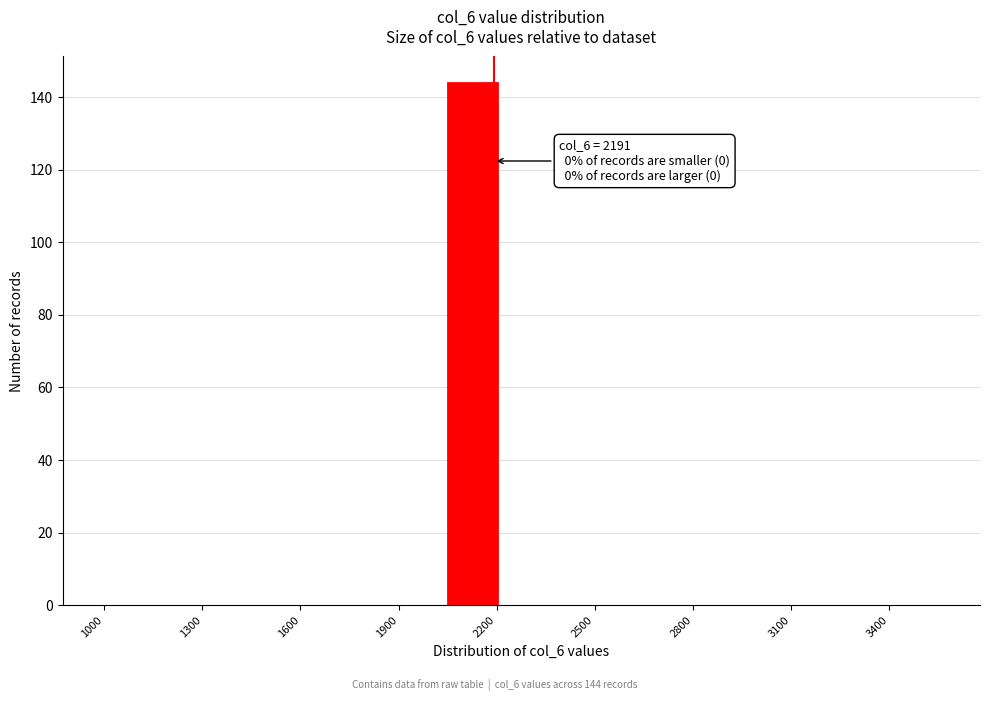

Read against the x-axis, roughly where is the centre of the tallest bar?

2150